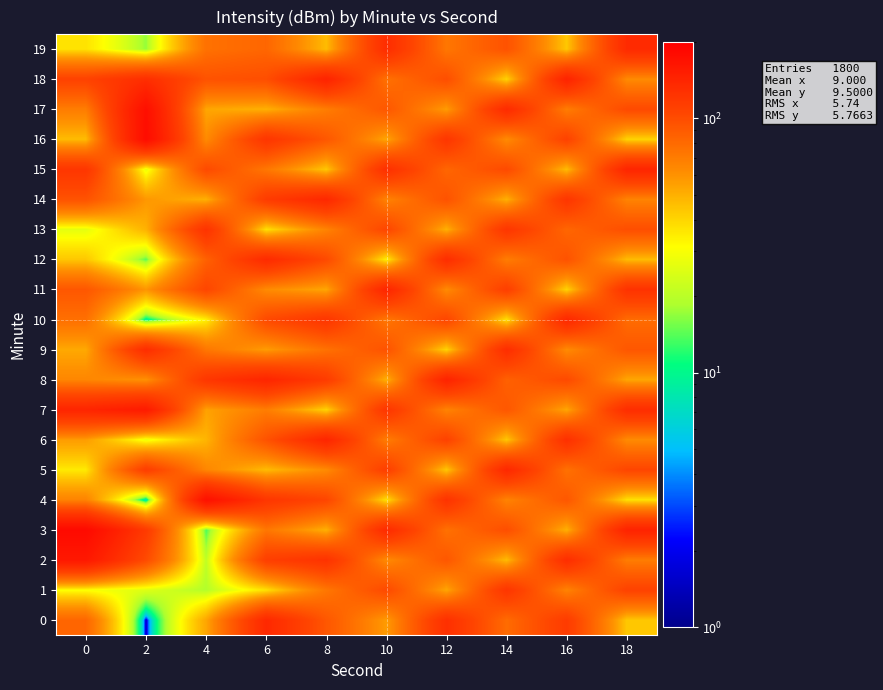

At 0, list the series in order from largest to smallest.

row_3, row_2, row_7, row_15, row_18, row_14, row_11, row_0, row_10, row_17, row_4, row_8, row_6, row_9, row_16, row_12, row_19, row_5, row_1, row_13